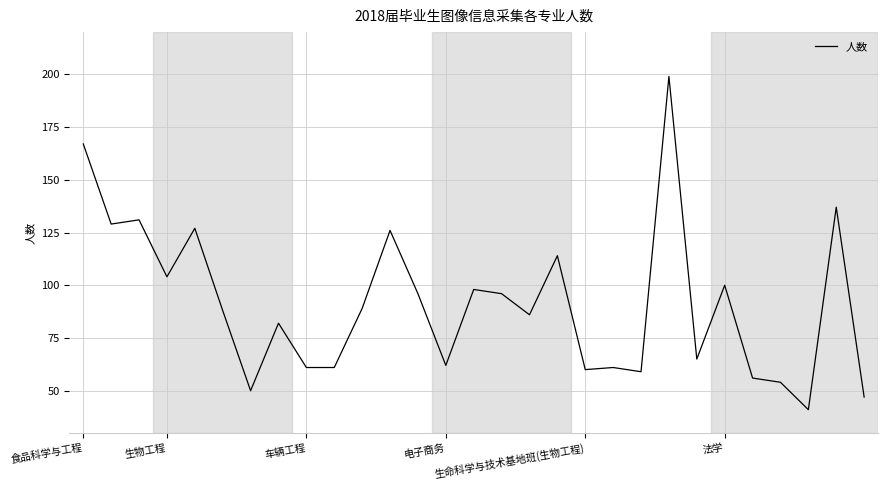

What is the sum of all values?

2646